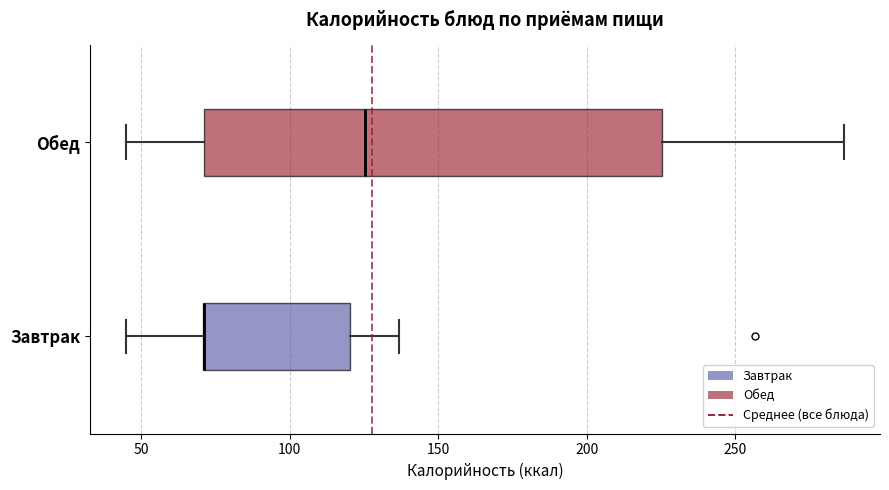

Where is the right edge of the box for Завтрак on the x-axis? The values are not printed on the chart, so give them approximately, as read against the axis.

120